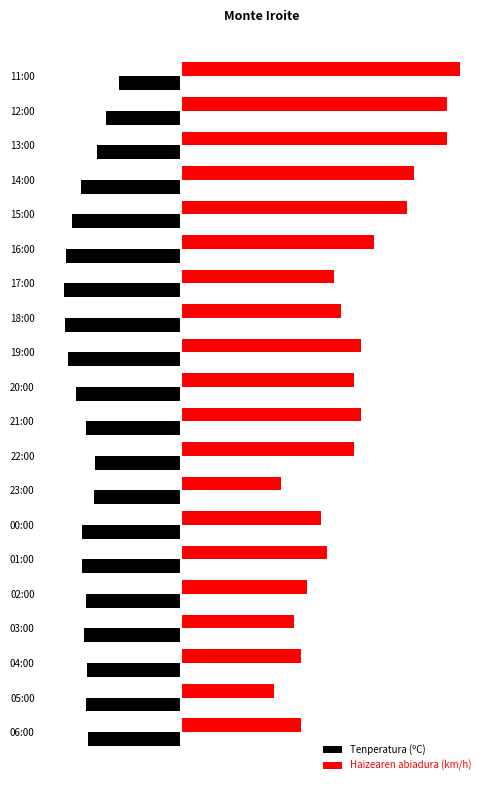

What are all the series names shown in the legend?

Tenperatura (ºC), Haizearen abiadura (km/h)